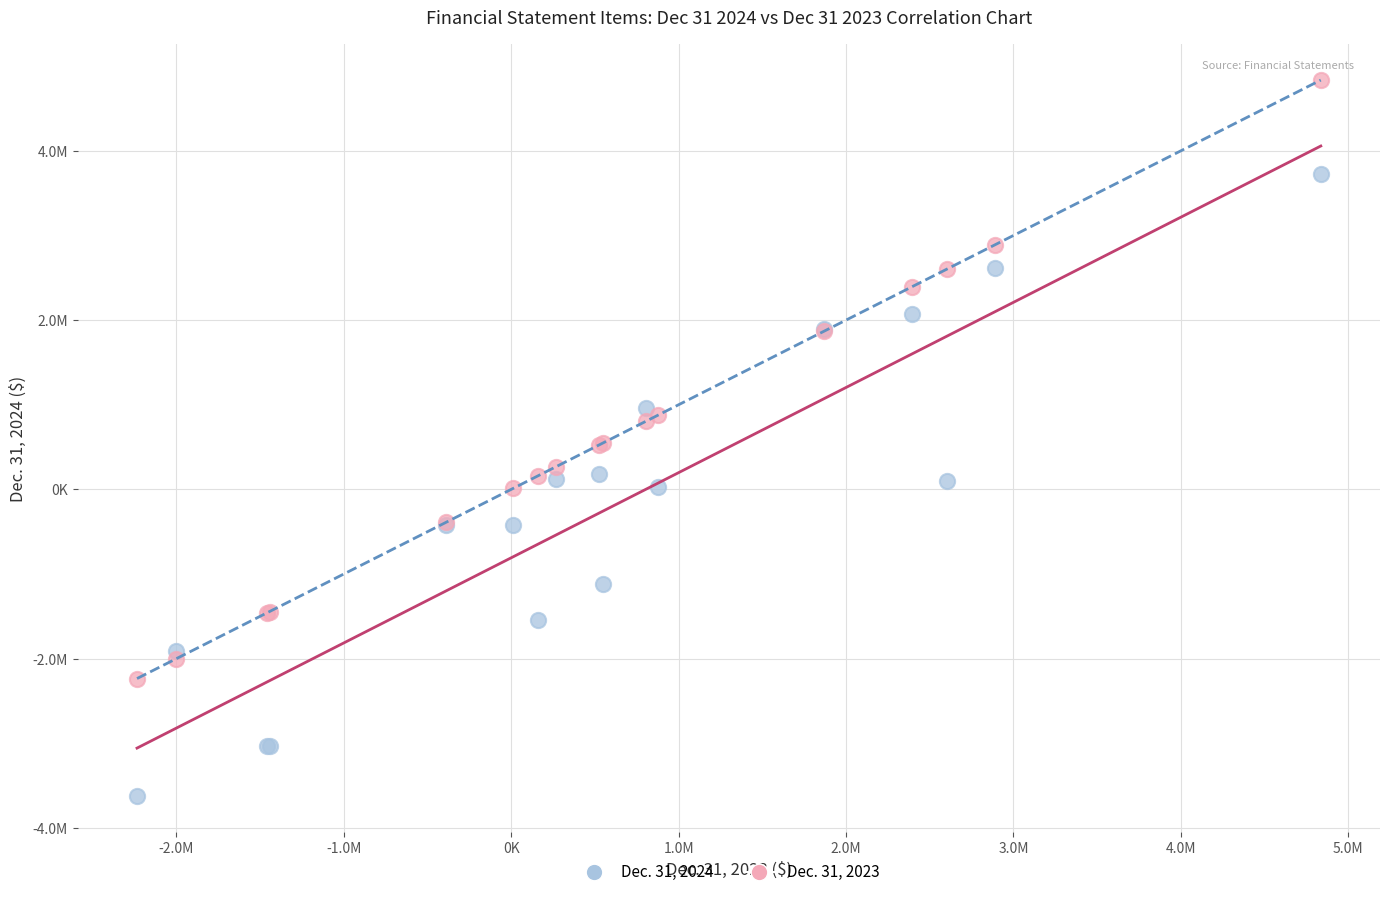

Which series contains the lowest Y value?

Dec. 31, 2024